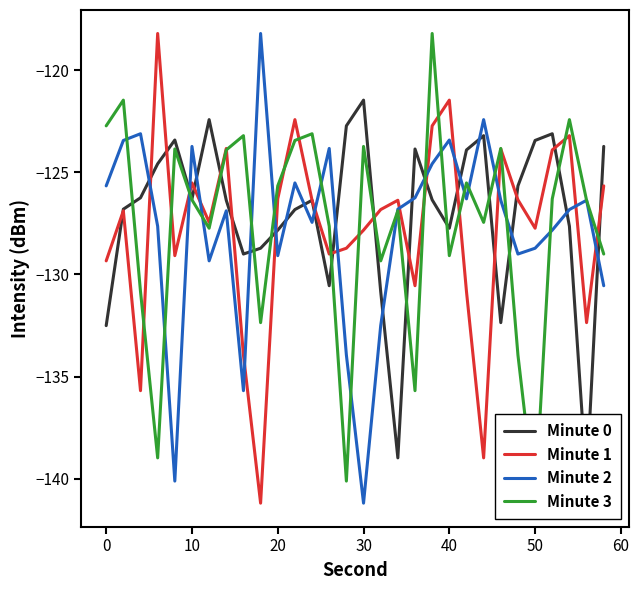

What is the maximum value for Minute 1?

-118.2